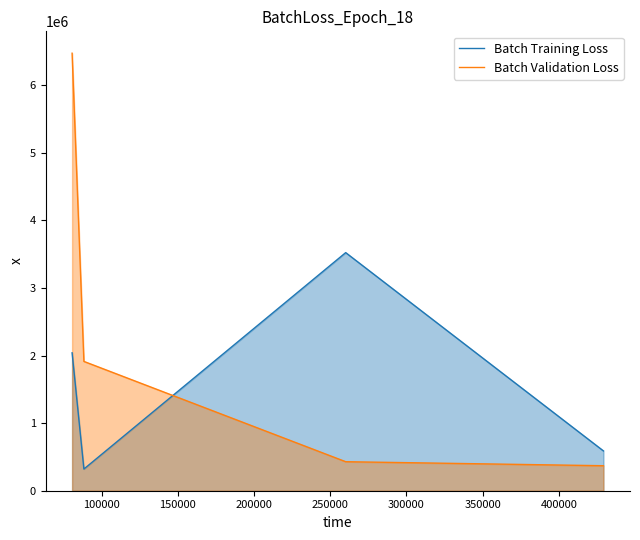

True or false: Batch Validation Loss and Batch Training Loss cross at least once.

True